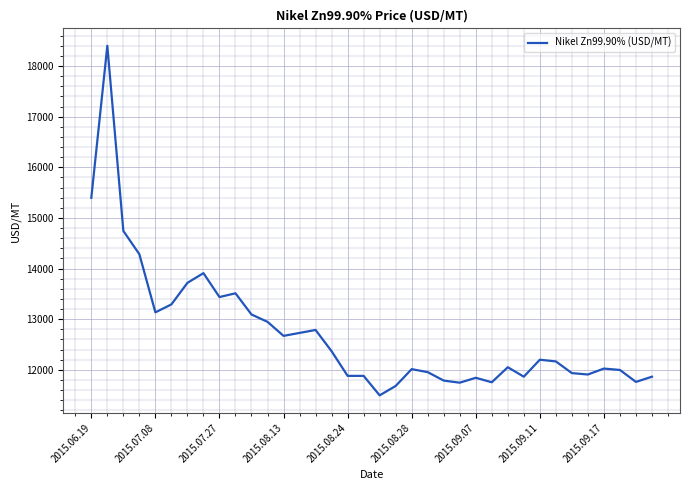

What is the minimum value shown in the chart?

11495.5